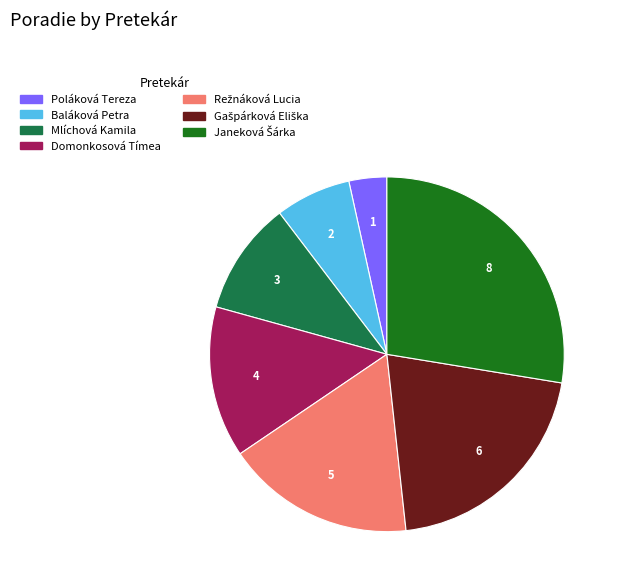

What is the ratio of the value at Domonkosová Tímea to the value at Mlíchová Kamila?

1.3